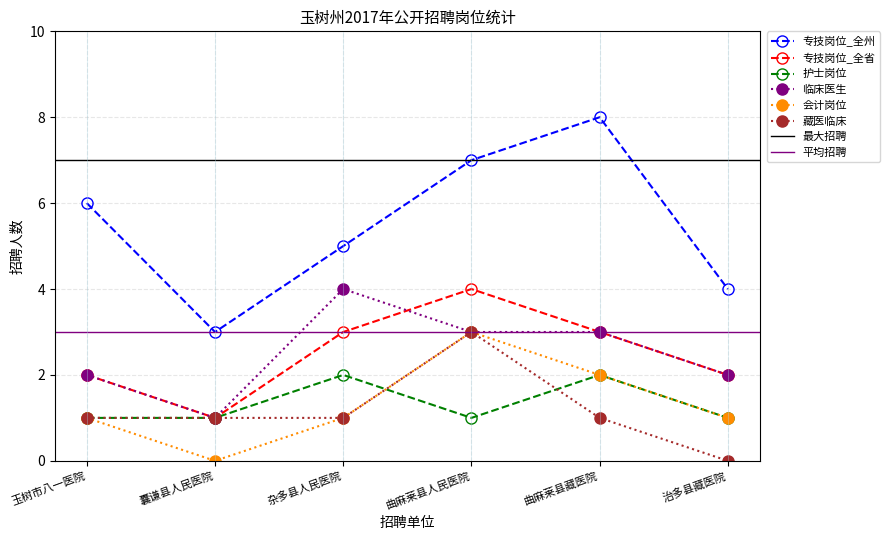

How many 临床医生 values are between 2 and 3?

4